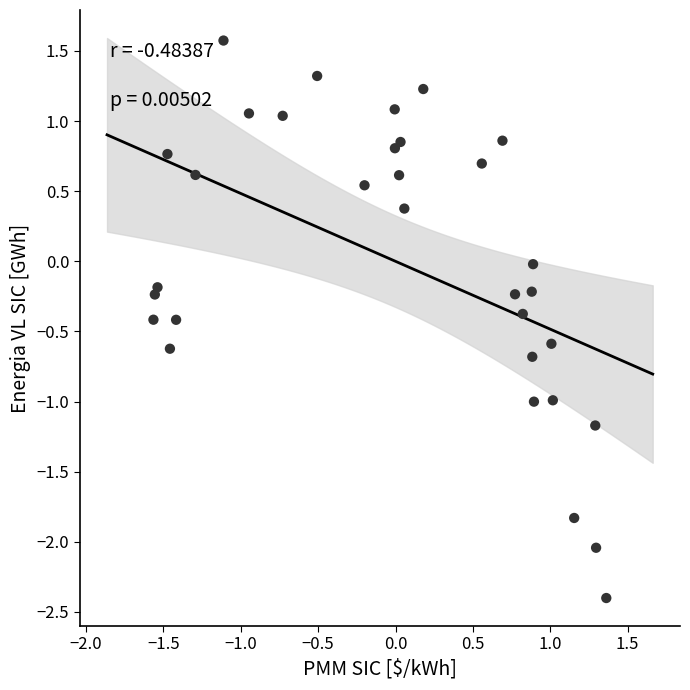

What is the range of Y values (max minus min)?

4.0